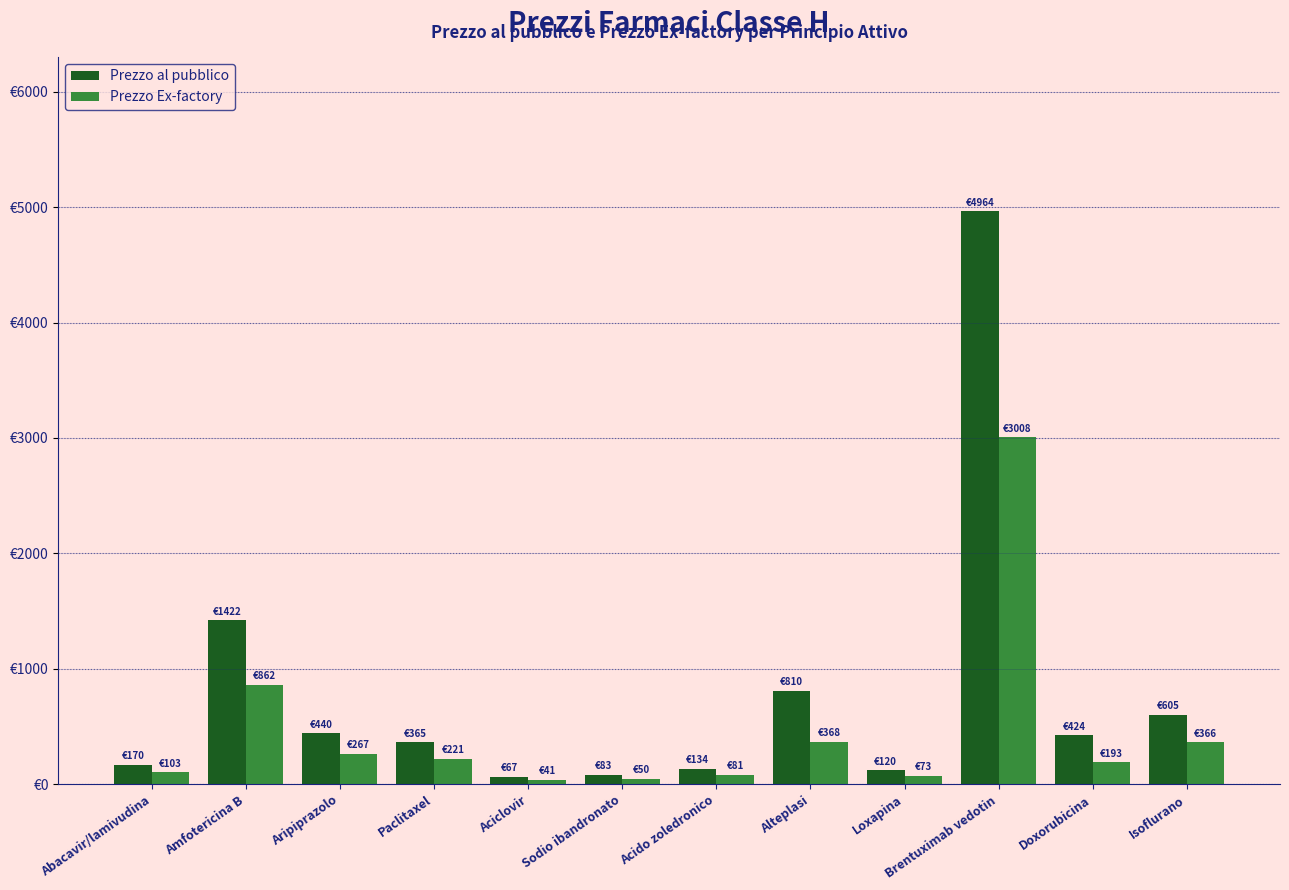

At which label is Prezzo Ex-factory closest to 1524?

Amfotericina B